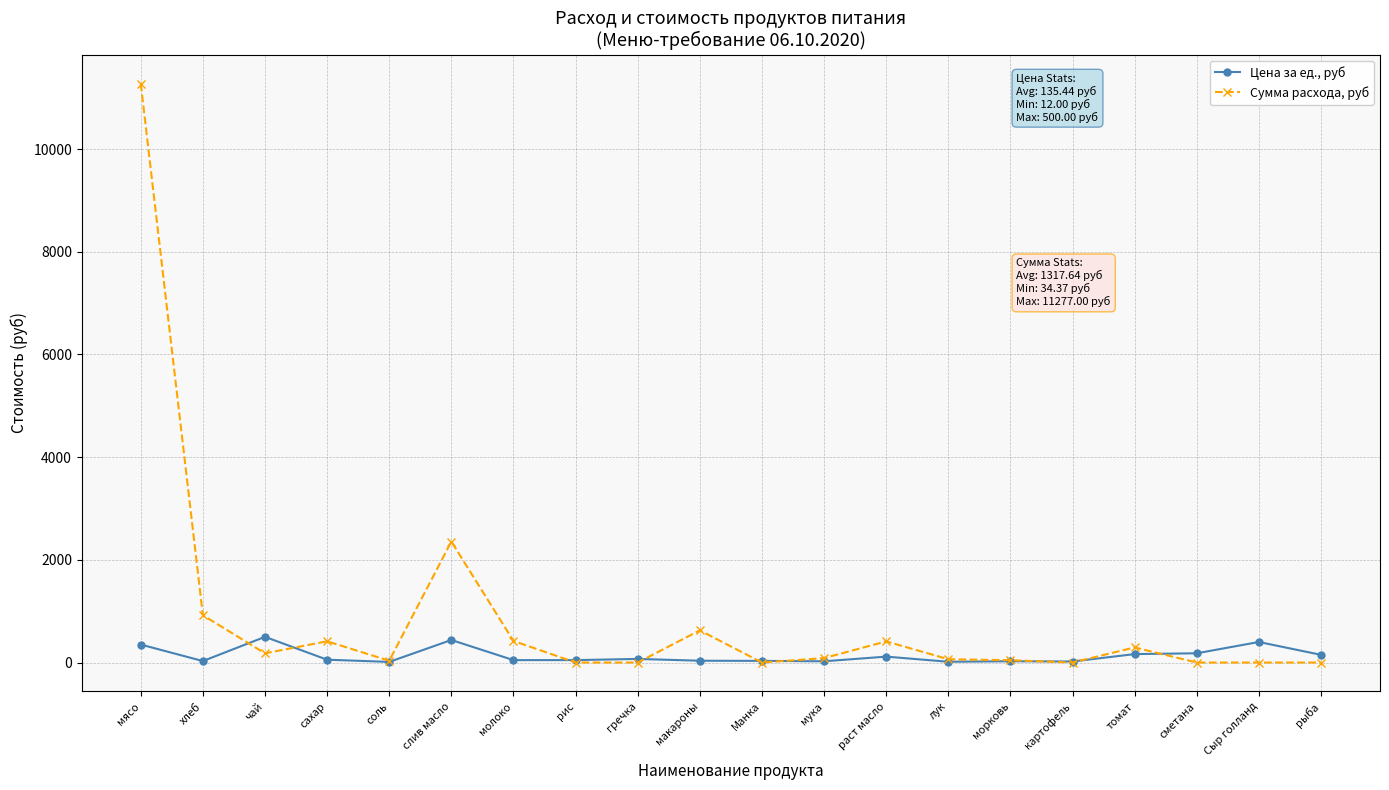

What is the difference between the highest and lowest values at гречка?

70.0